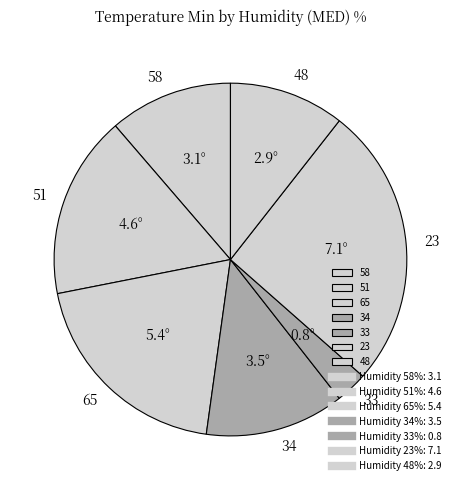

The 48 slice represents 17% of the pie. True or false?

False